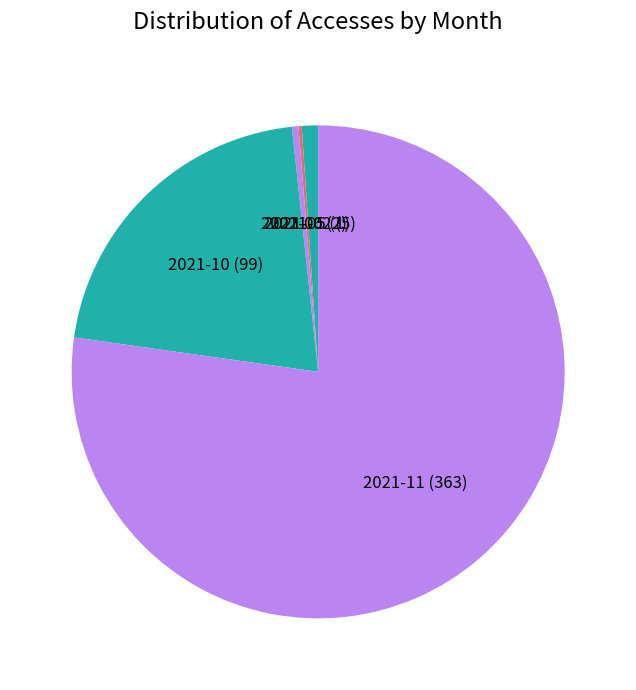

Between 2021-10 and 2021-06, which is larger?

2021-10